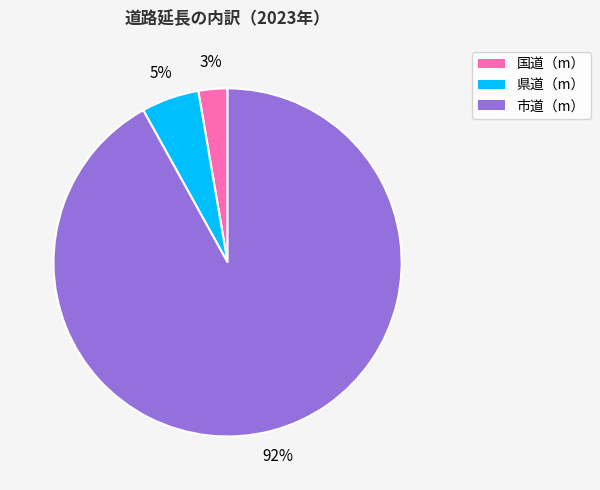

Which slice is the smallest?

国道（m）